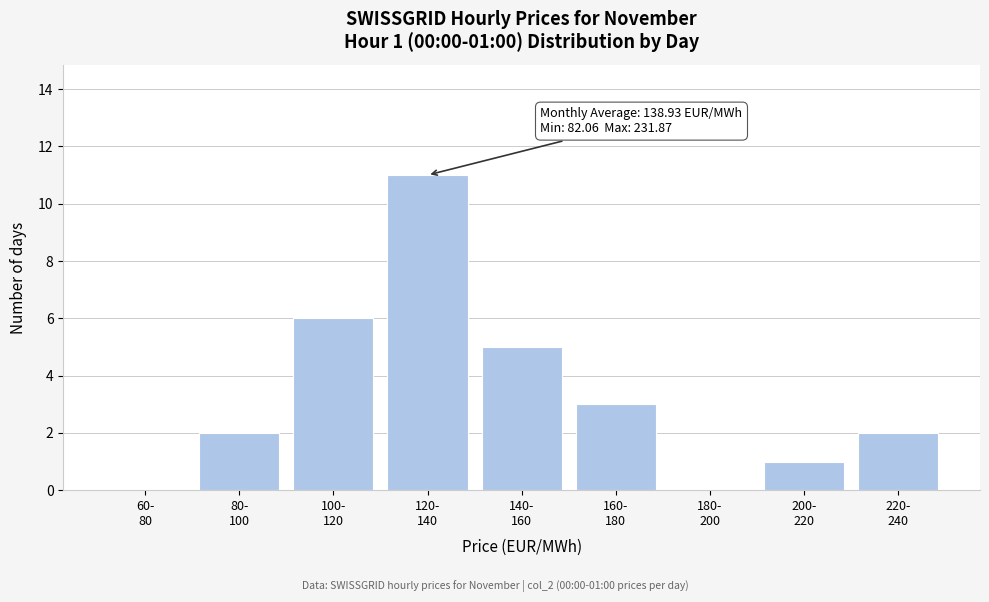

What is the greatest value displayed?

11